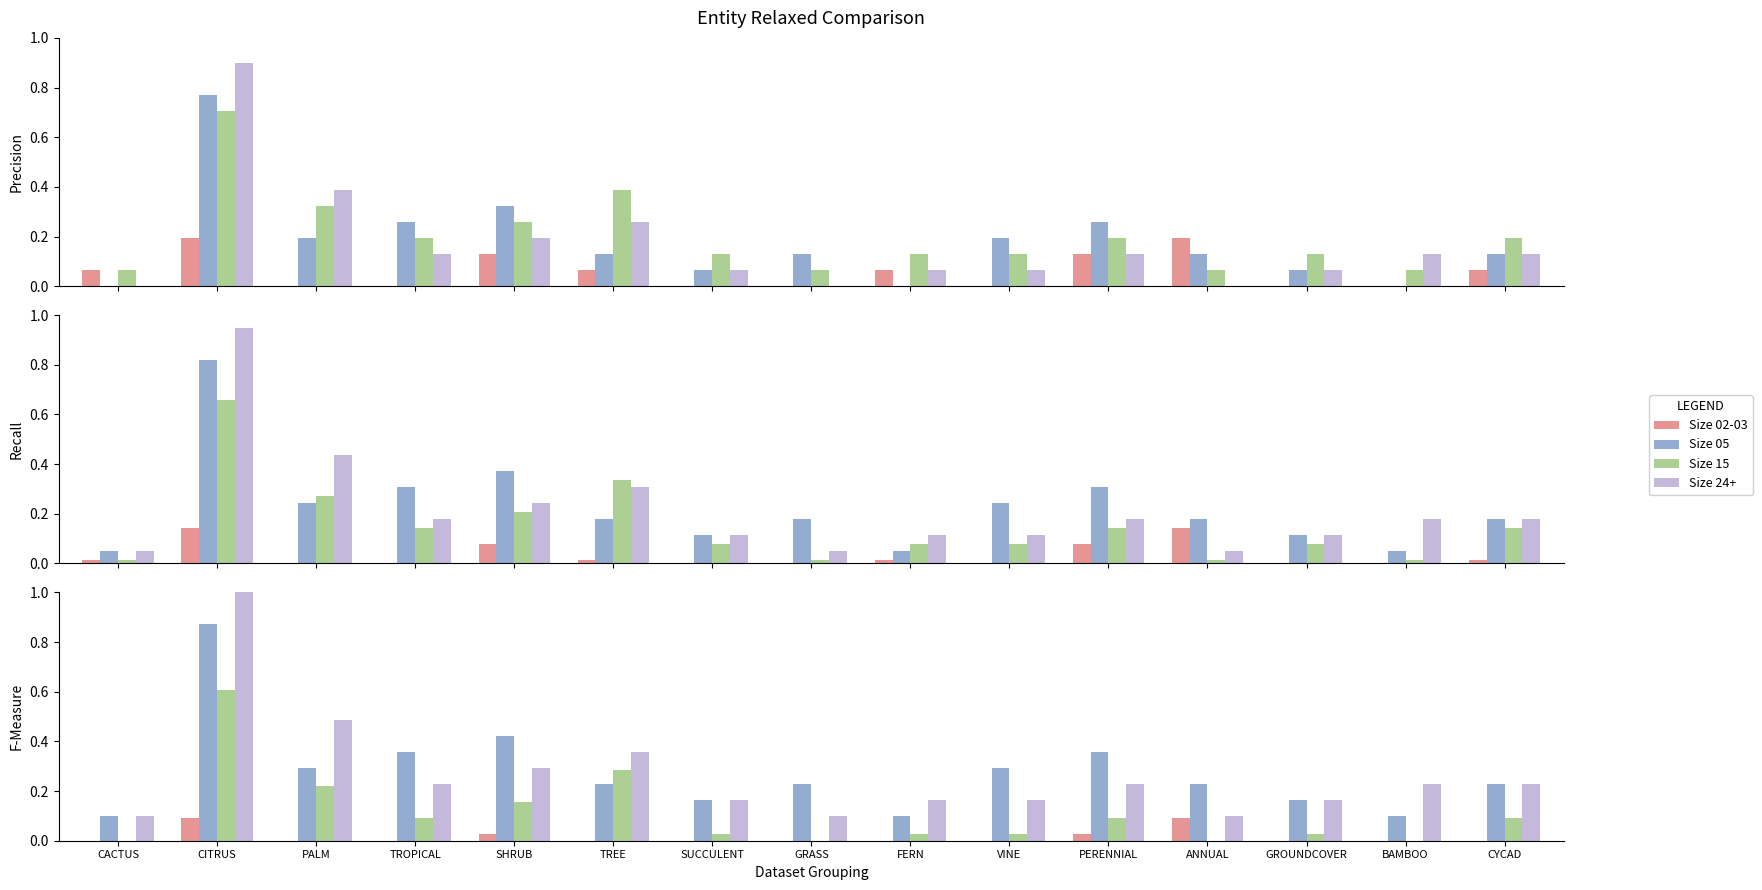

What position from the right is FERN?

7